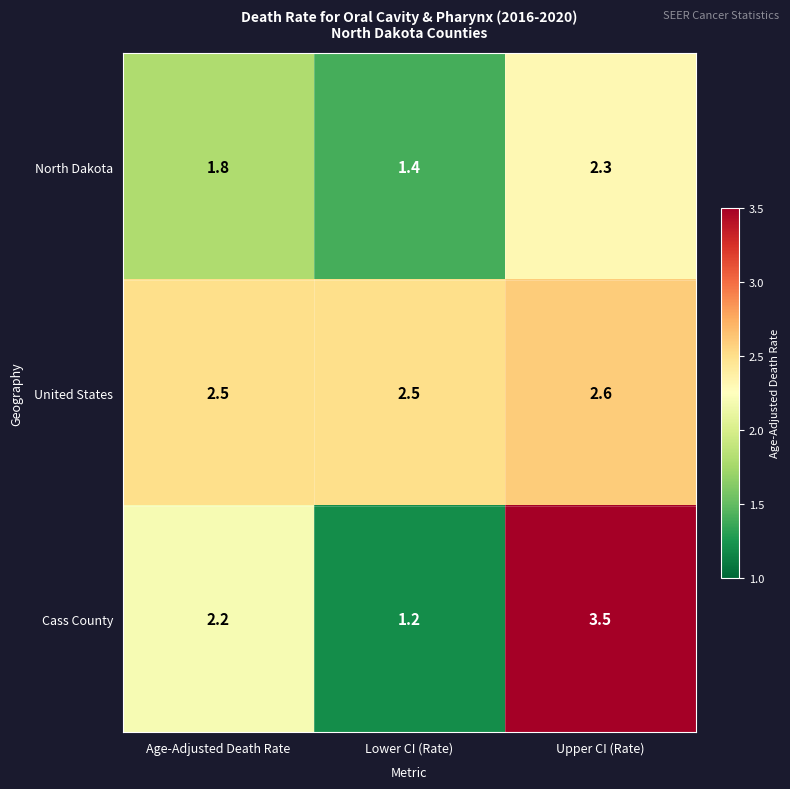

Reading left to right, transcribe all the data shown in this chart.

North Dakota: 1.8	1.4	2.3
United States: 2.5	2.5	2.6
Cass County: 2.2	1.2	3.5